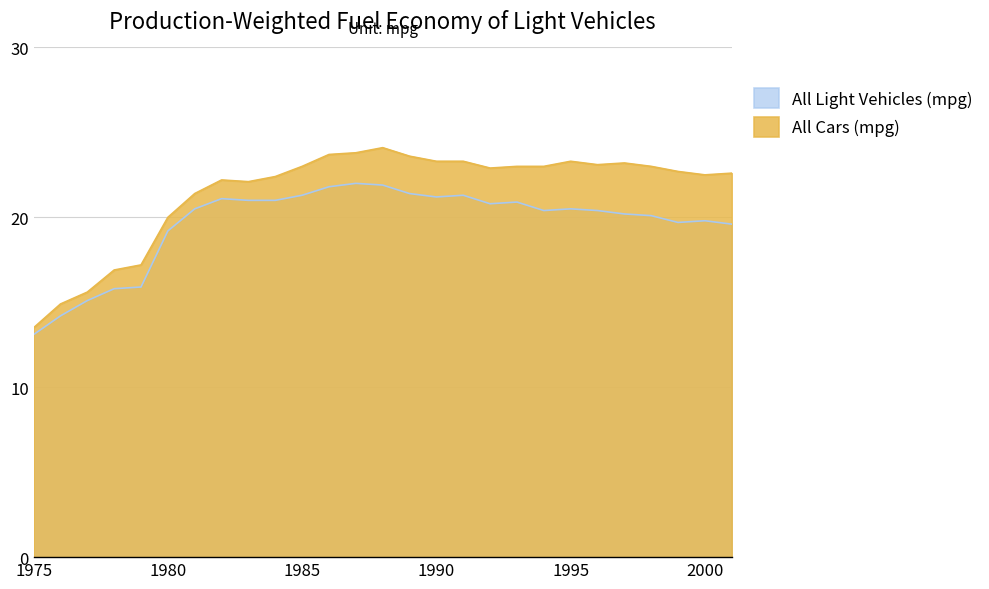

Where is the first local minimum for All Cars (mpg)?

1983